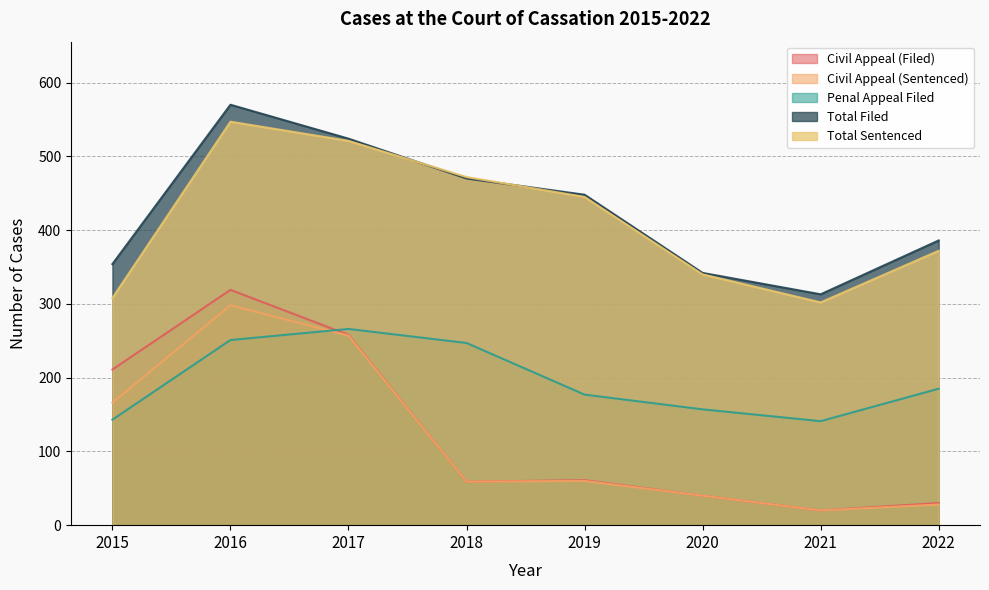

The Total Sentenced series shows 521 at 2017. True or false?

True